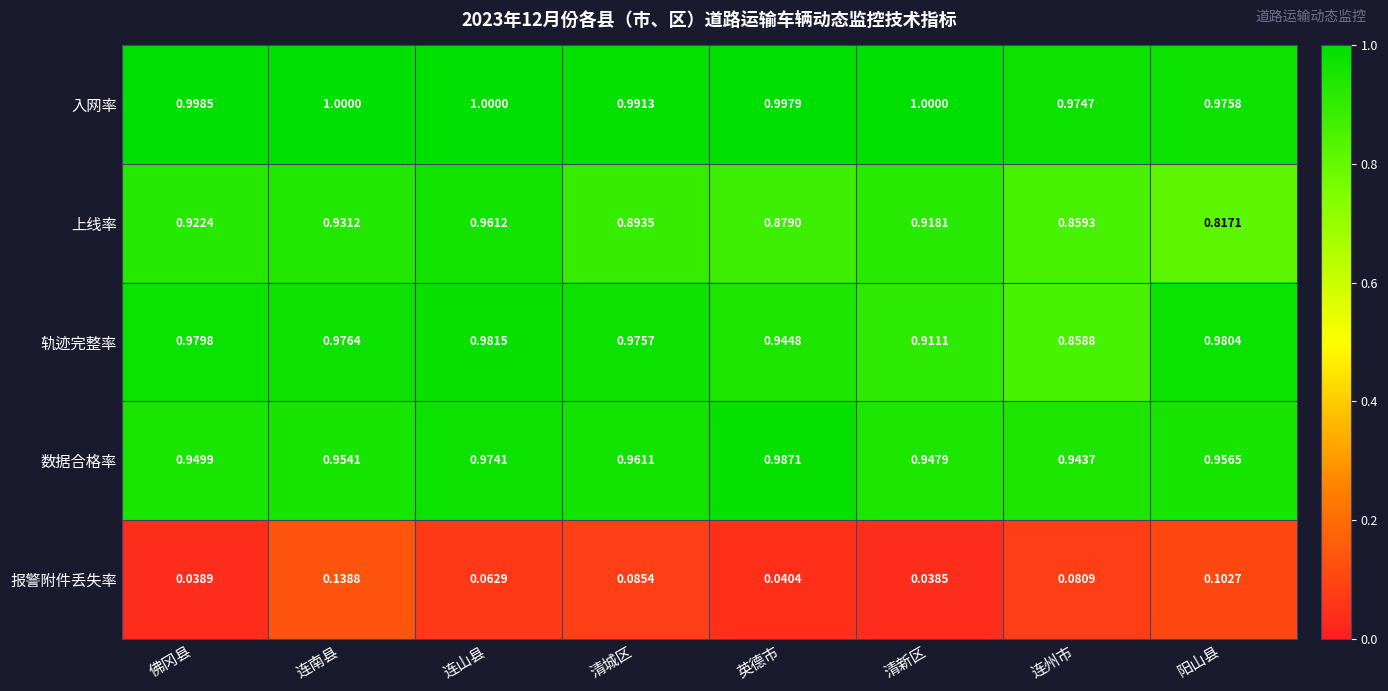

Count the number of data series in this chart.

5